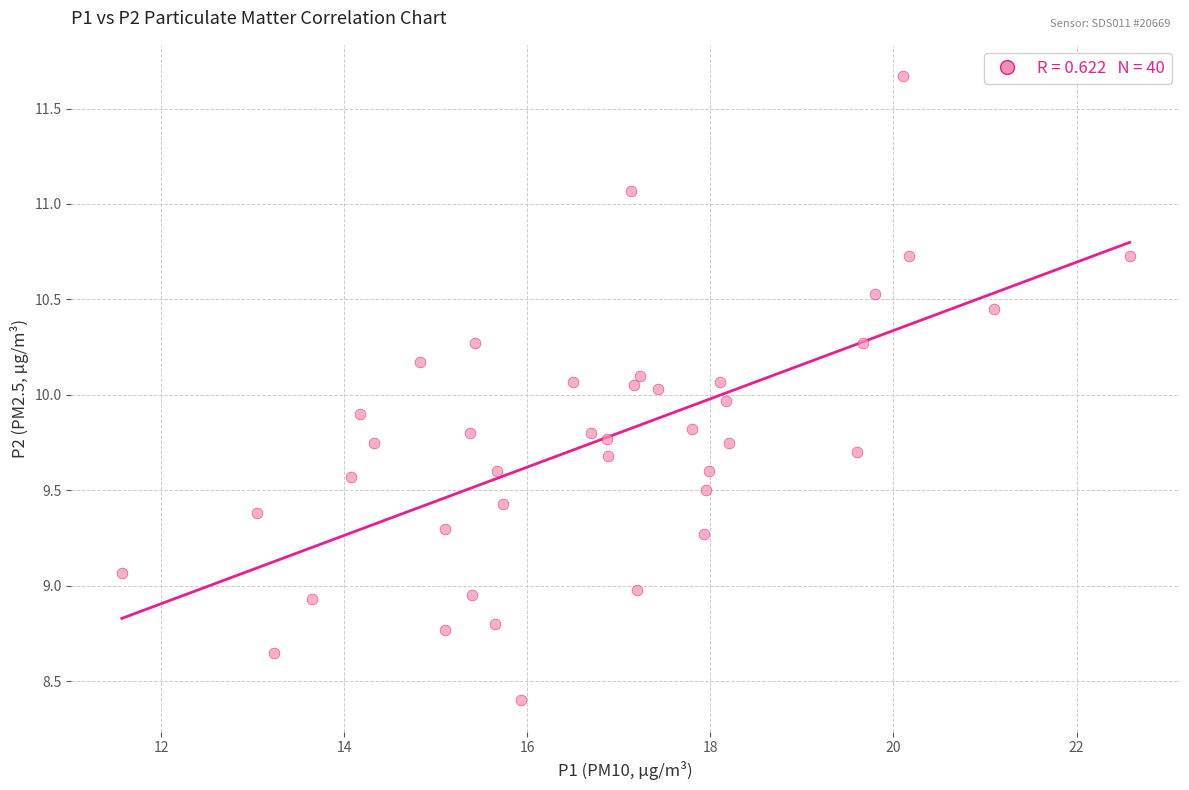

What is the range of X values (max minus min)?

11.0